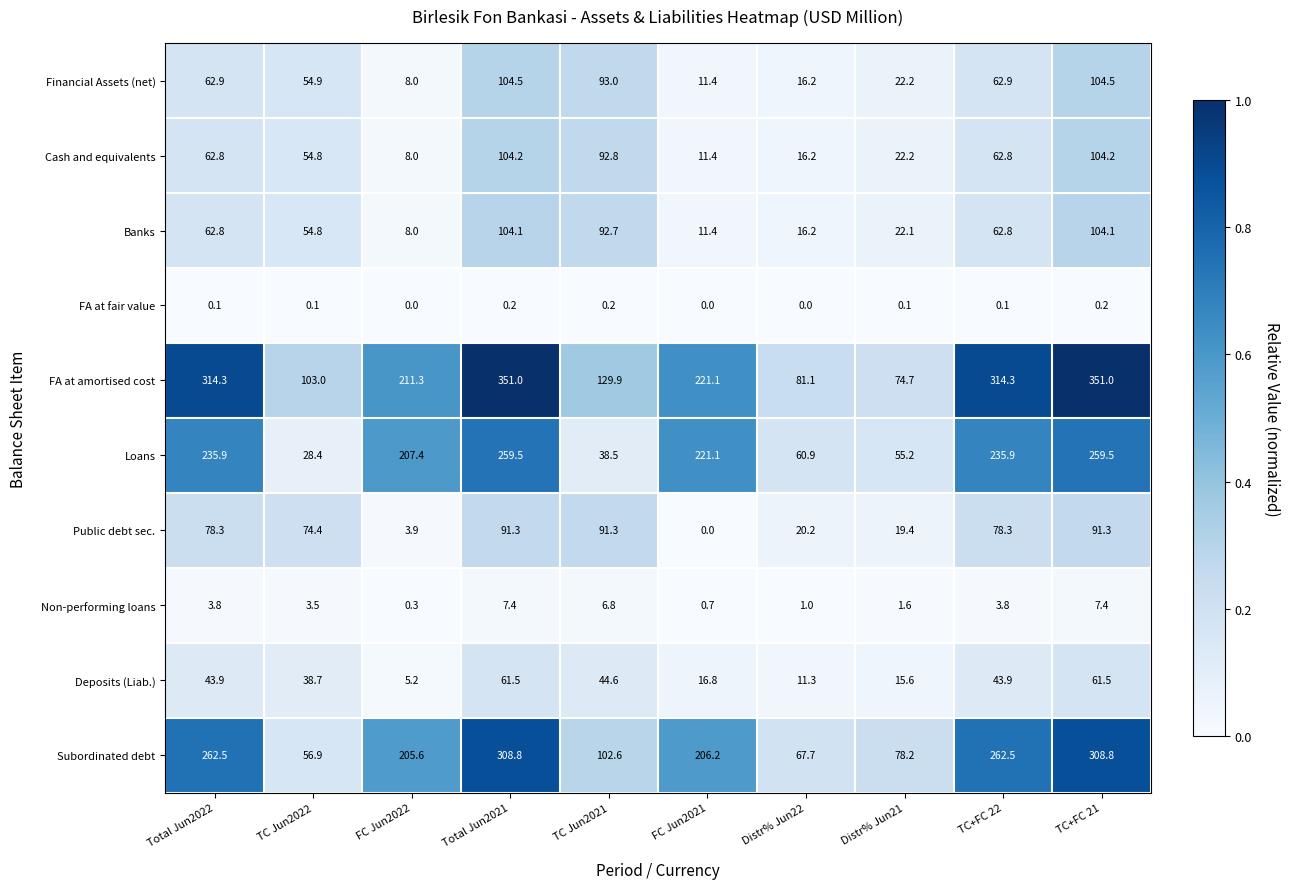

How many data points in FA at amortised cost are above 221?

5